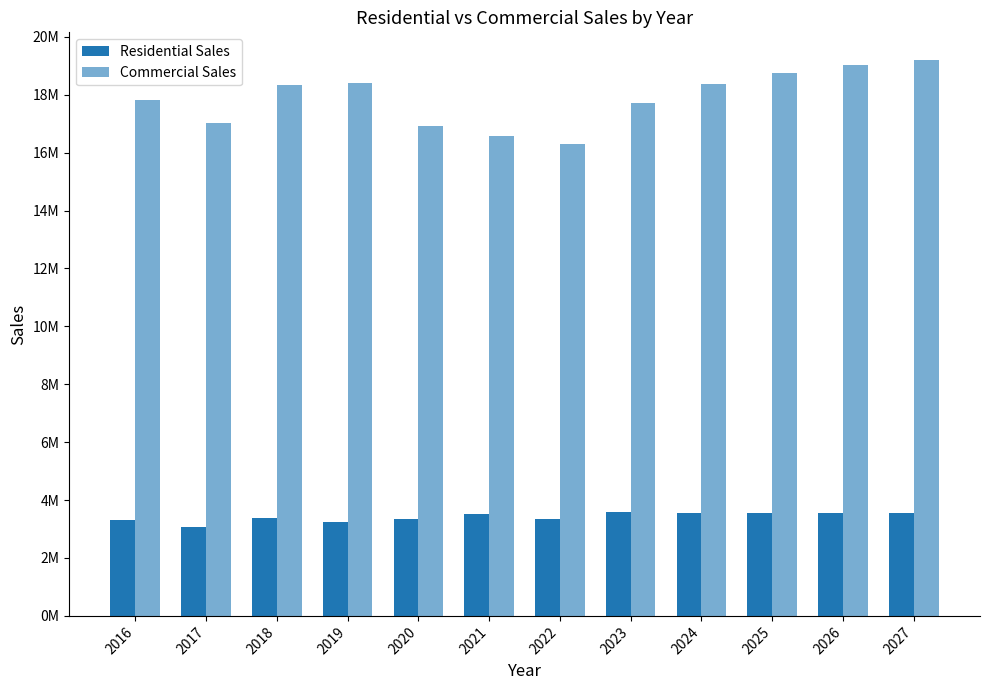

Between 2024 and 2027, which is larger?

2024